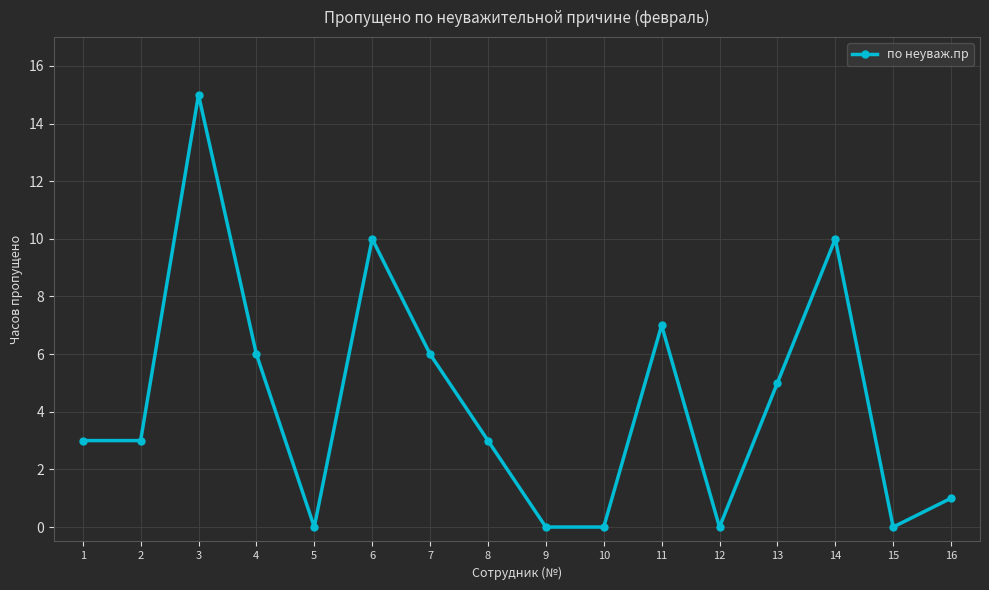

What is the sum of the values at 9 and 14?

10